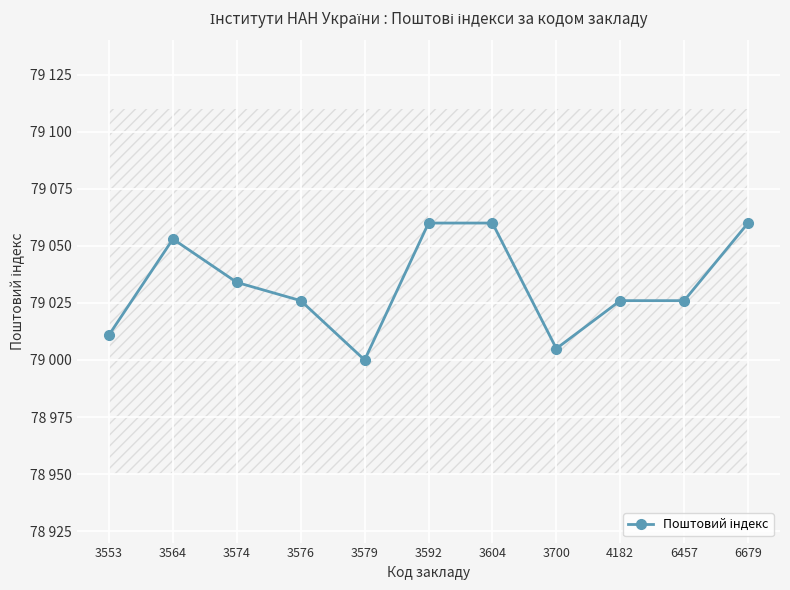

List the labels in order of value, largest first.

3592, 3604, 6679, 3564, 3574, 3576, 4182, 6457, 3553, 3700, 3579